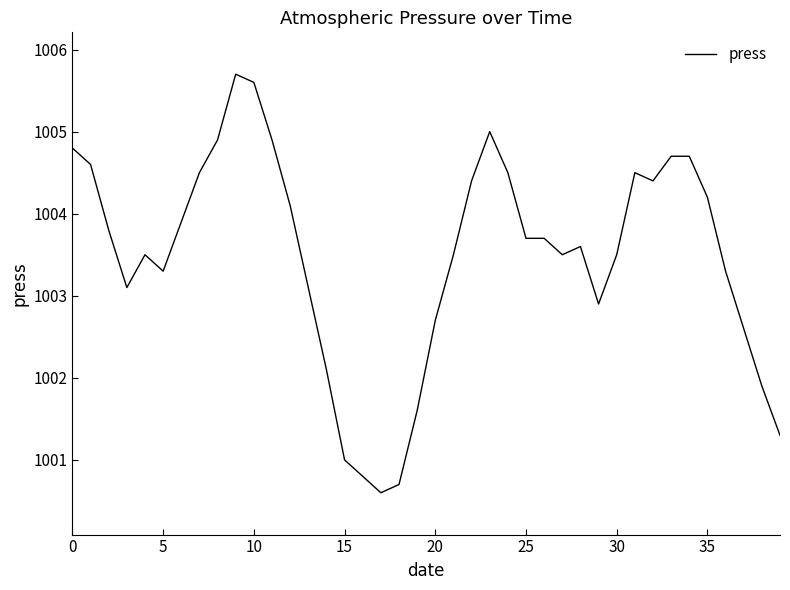

Reading left to right, list all the values displayed in this chart.

1004.8	1004.6	1003.8	1003.1	1003.5	1003.3	1003.9	1004.5	1004.9	1005.7	1005.6	1004.9	1004.1	1003.1	1002.1	1001.0	1000.8	1000.6	1000.7	1001.6	1002.7	1003.5	1004.4	1005.0	1004.5	1003.7	1003.7	1003.5	1003.6	1002.9	1003.5	1004.5	1004.4	1004.7	1004.7	1004.2	1003.3	1002.6	1001.9	1001.3